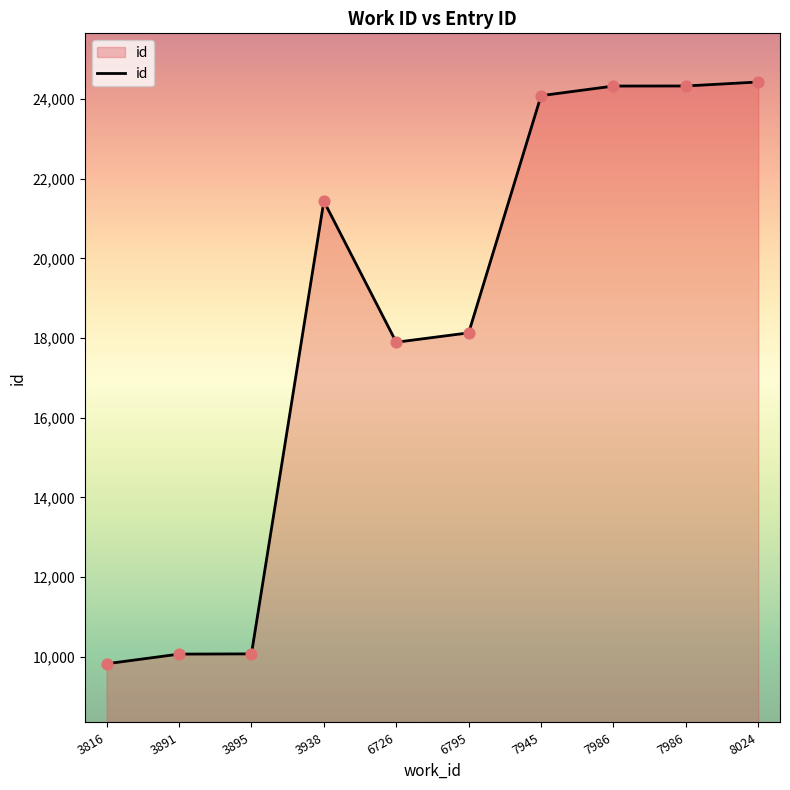

Does the chart have visible grid lines?

No